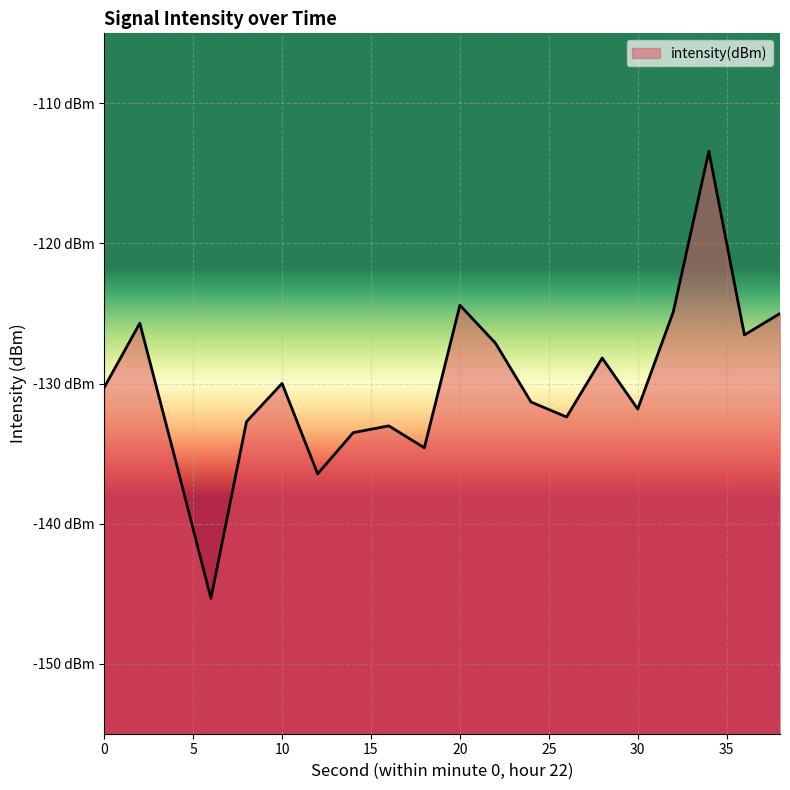

What is the value of the 3rd point from the left?

-135.4